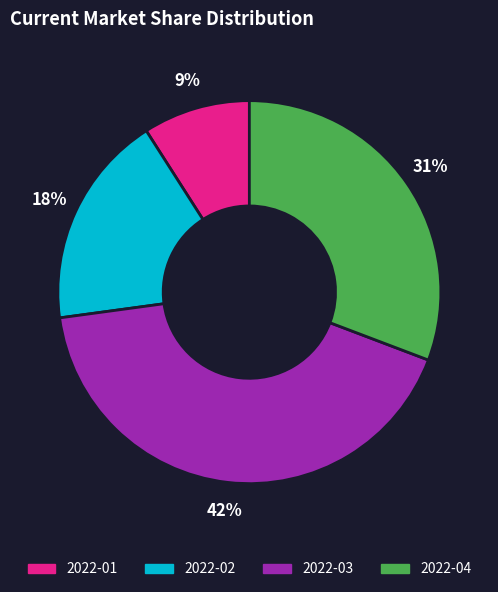

Is the sum of 2022-04 and 2022-03 greater than half?

Yes